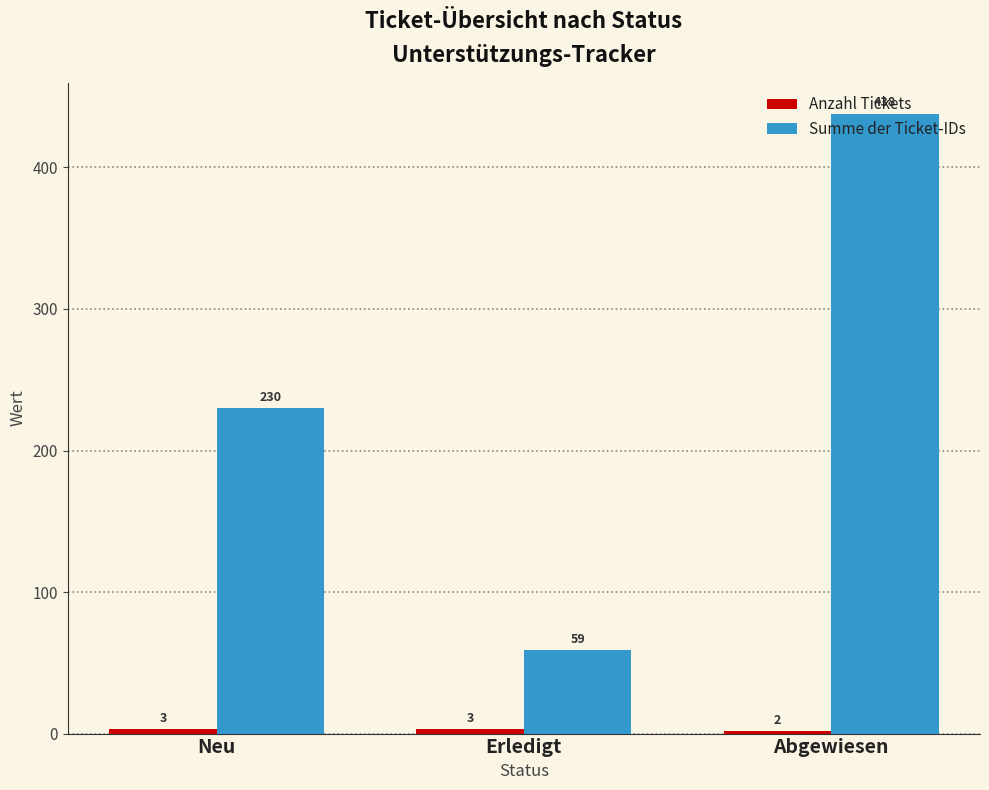

What position from the right is Erledigt?

2